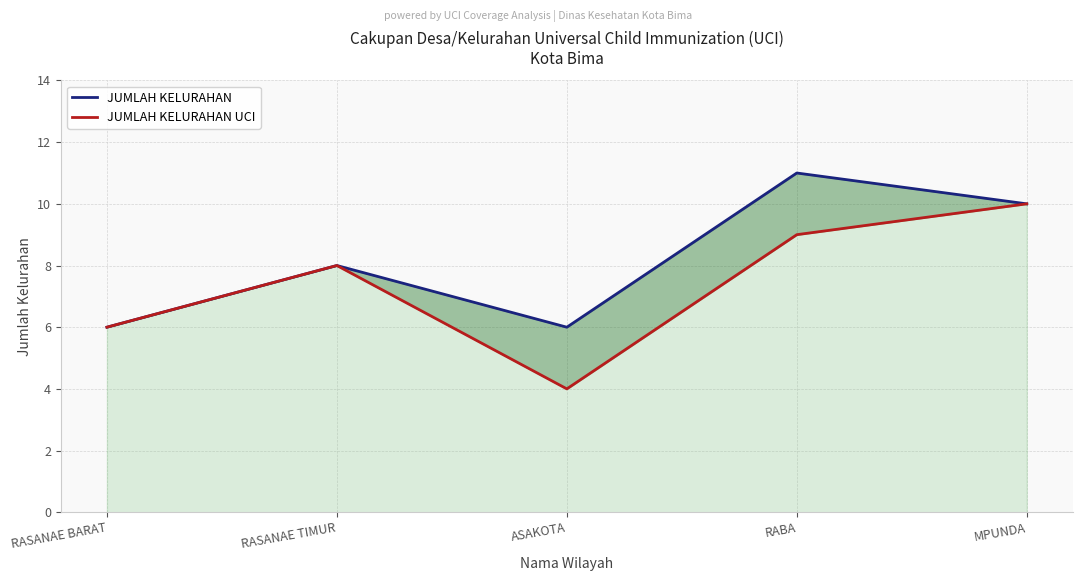

At which category does JUMLAH KELURAHAN reach its first local peak?

RASANAE TIMUR